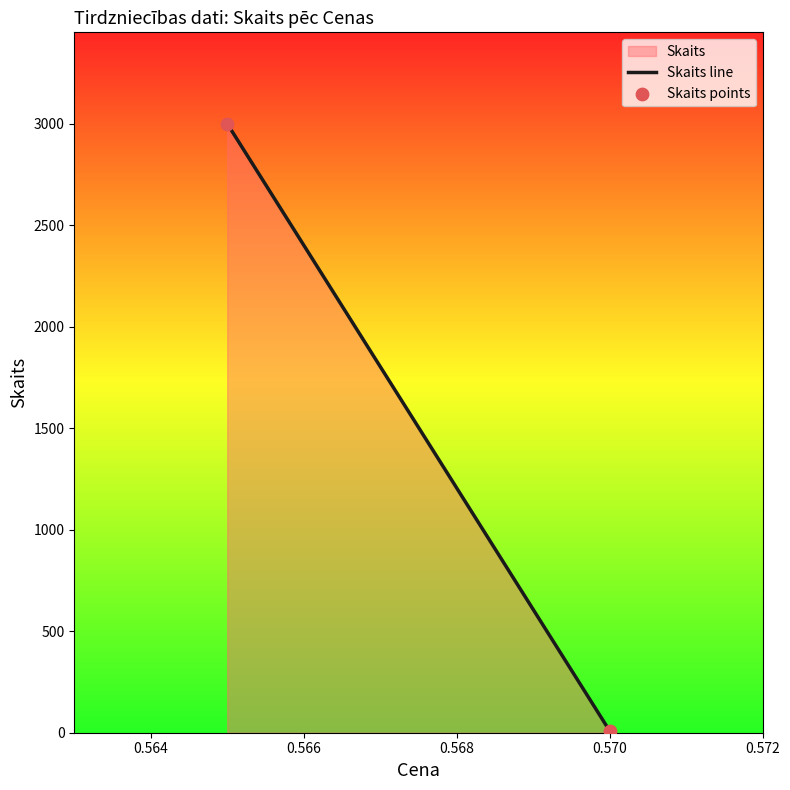

What is the range of Y values (max minus min)?

2991